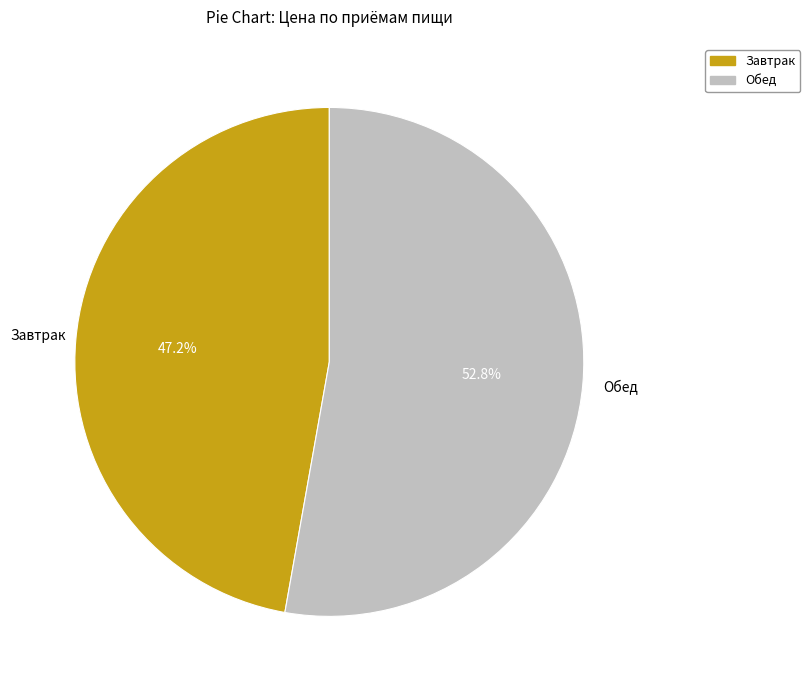

What is the total percentage of Обед and Завтрак?

100.0%